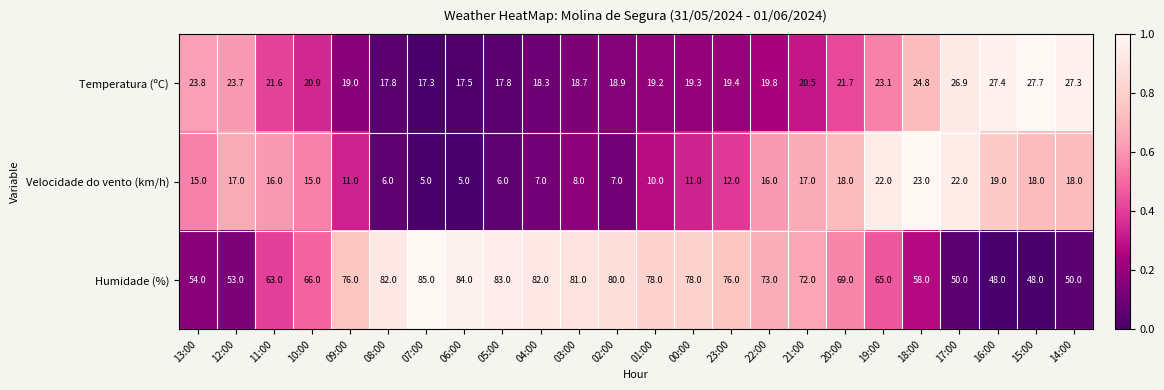

At which category is the sum across all series the highest?

19:00